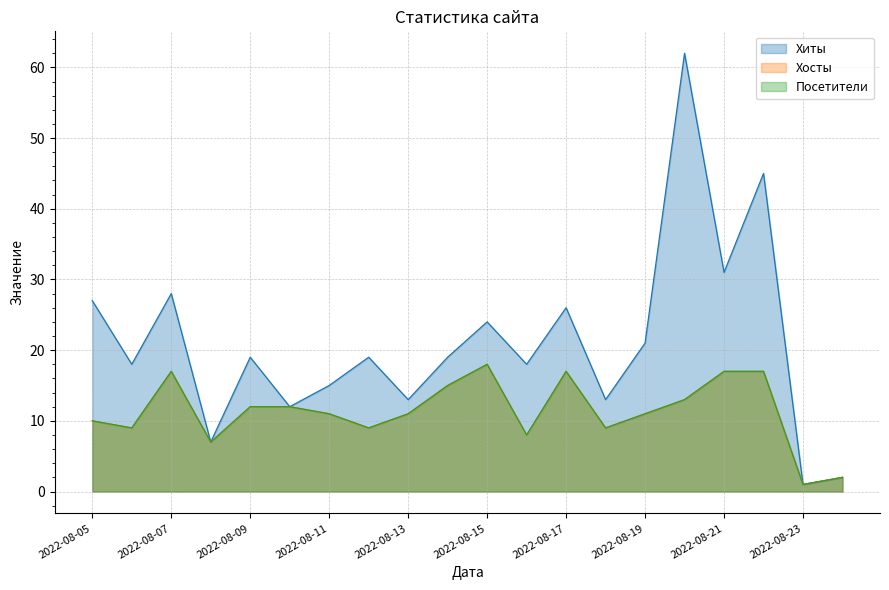

What is the total value across all series at 2022-08-22?

79